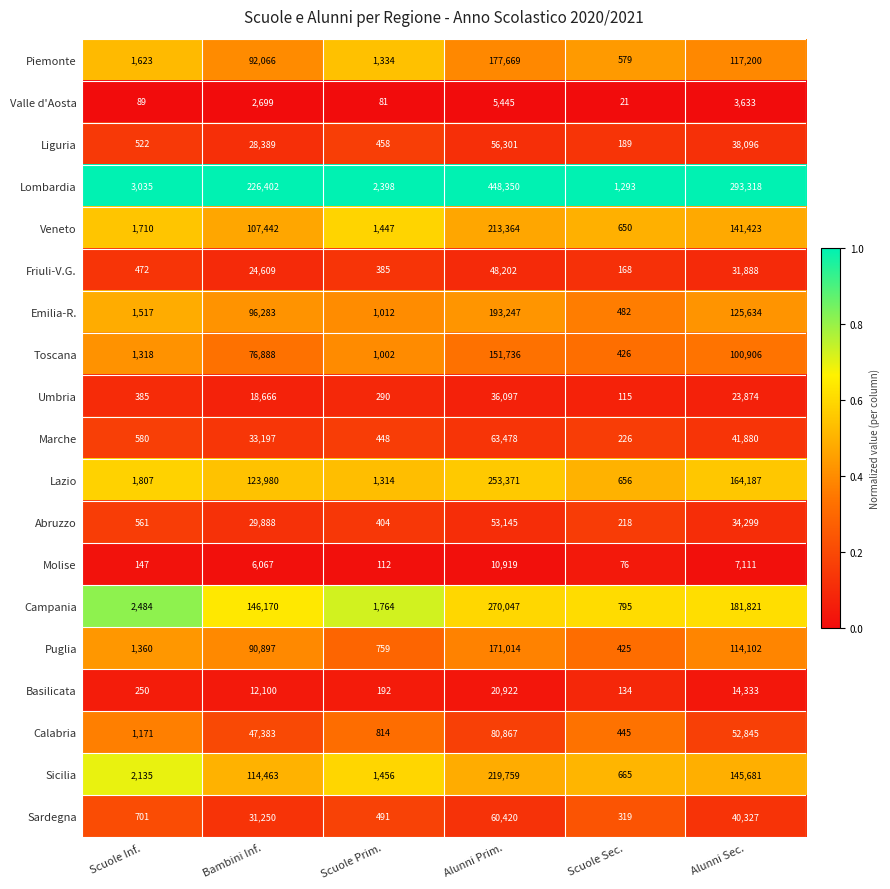

The Campania series shows 181821 at Alunni Sec.. True or false?

True